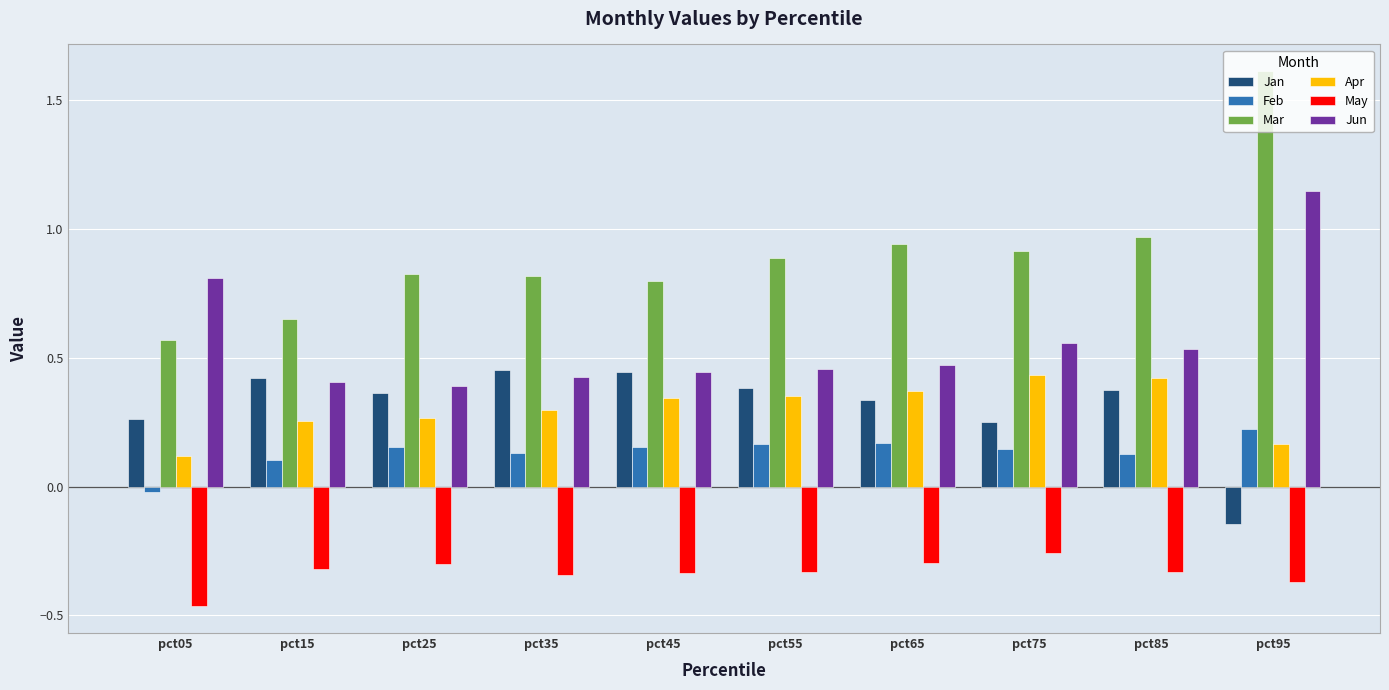

What is the sum of the Mar values at pct95 and pct25?

2.4